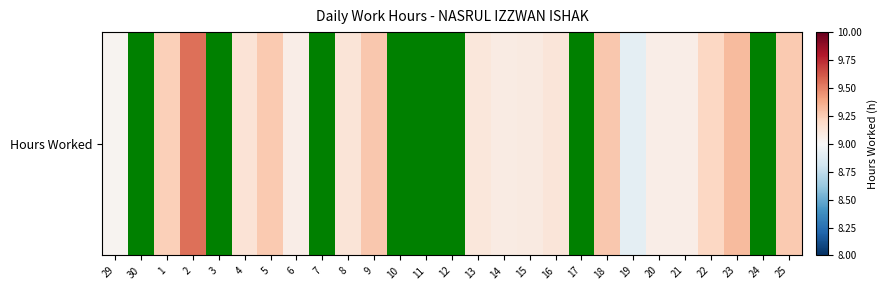

At which label is the value closest to 9?

29